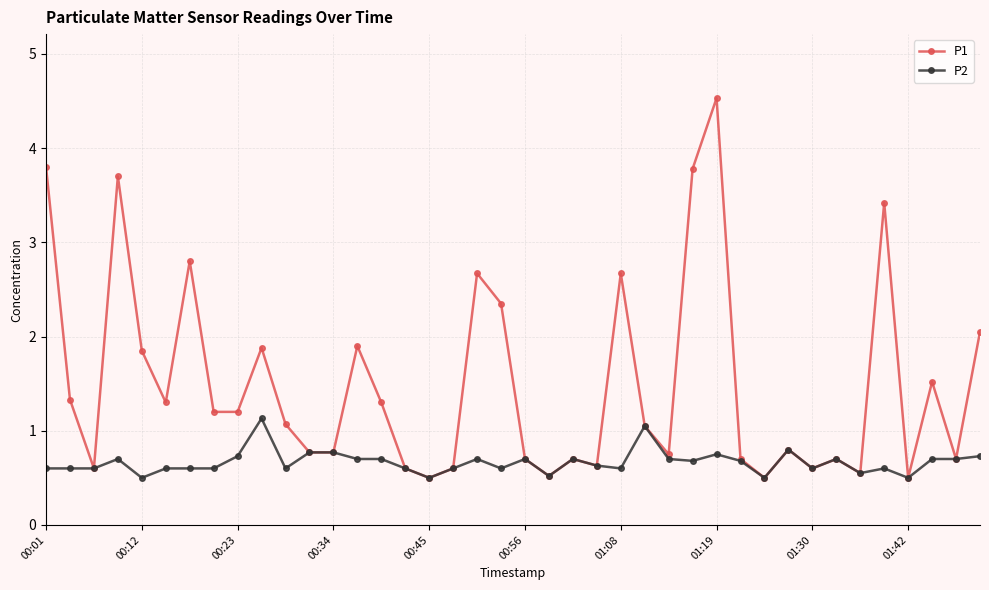

At how many categories does at least one series exceed 4?

1